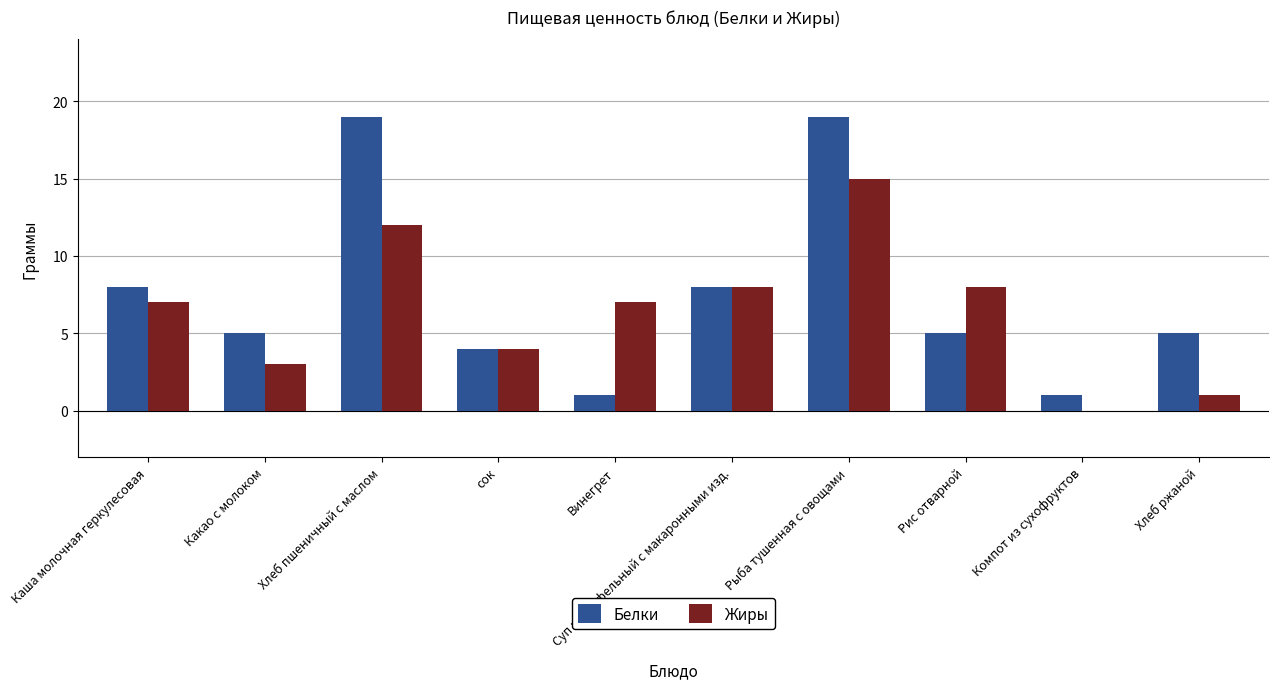

Is the value of Белки at сок greater than the value of Жиры at Рыба тушенная с овощами?

No